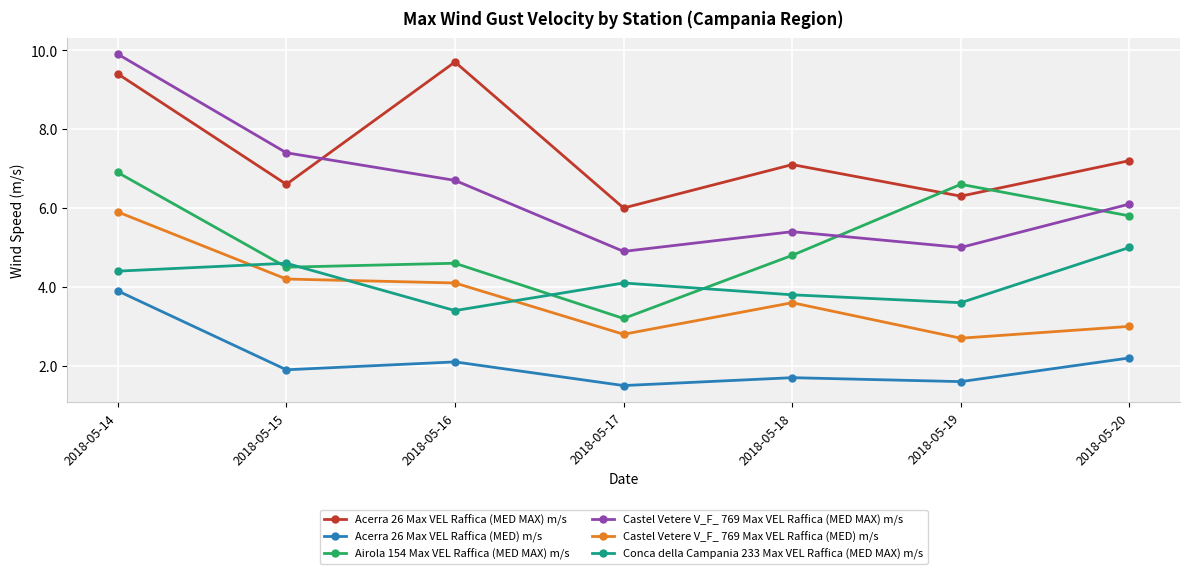

What are all the series names shown in the legend?

Acerra 26 Max VEL Raffica (MED MAX) m/s, Acerra 26 Max VEL Raffica (MED) m/s, Airola 154 Max VEL Raffica (MED MAX) m/s, Castel Vetere V_F_ 769 Max VEL Raffica (MED MAX) m/s, Castel Vetere V_F_ 769 Max VEL Raffica (MED) m/s, Conca della Campania 233 Max VEL Raffica (MED MAX) m/s